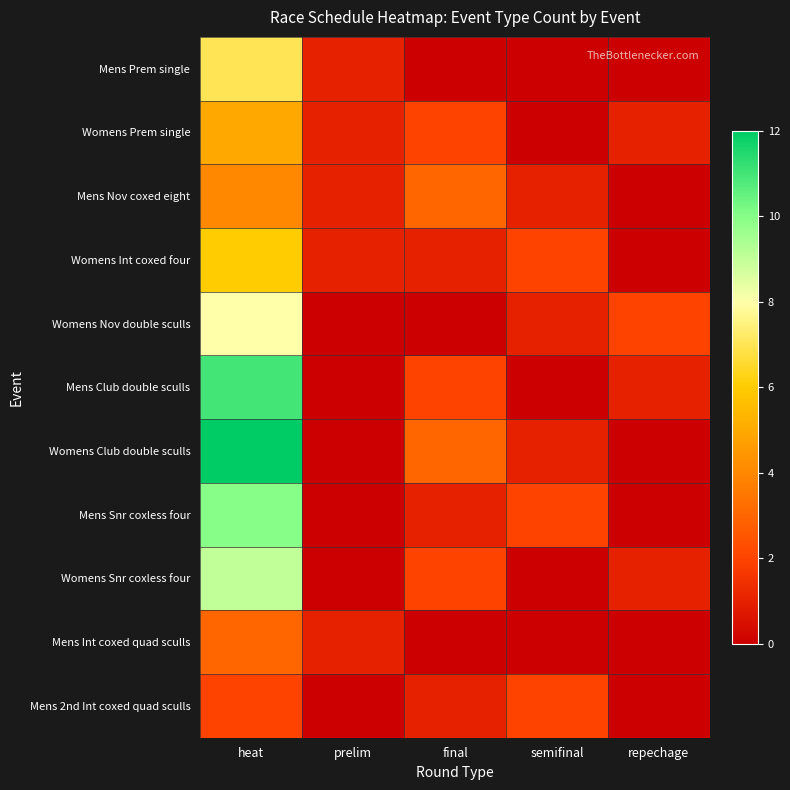

Reading right to left, list all the values displayed in this chart.

Mens Prem single: repechage=0	semifinal=0	final=0	prelim=1	heat=7
Womens Prem single: repechage=1	semifinal=0	final=2	prelim=1	heat=5
Mens Nov coxed eight: repechage=0	semifinal=1	final=3	prelim=1	heat=4
Womens Int coxed four: repechage=0	semifinal=2	final=1	prelim=1	heat=6
Womens Nov double sculls: repechage=2	semifinal=1	final=0	prelim=0	heat=8
Mens Club double sculls: repechage=1	semifinal=0	final=2	prelim=0	heat=11
Womens Club double sculls: repechage=0	semifinal=1	final=3	prelim=0	heat=12
Mens Snr coxless four: repechage=0	semifinal=2	final=1	prelim=0	heat=10
Womens Snr coxless four: repechage=1	semifinal=0	final=2	prelim=0	heat=9
Mens Int coxed quad sculls: repechage=0	semifinal=0	final=0	prelim=1	heat=3
Mens 2nd Int coxed quad sculls: repechage=0	semifinal=2	final=1	prelim=0	heat=2